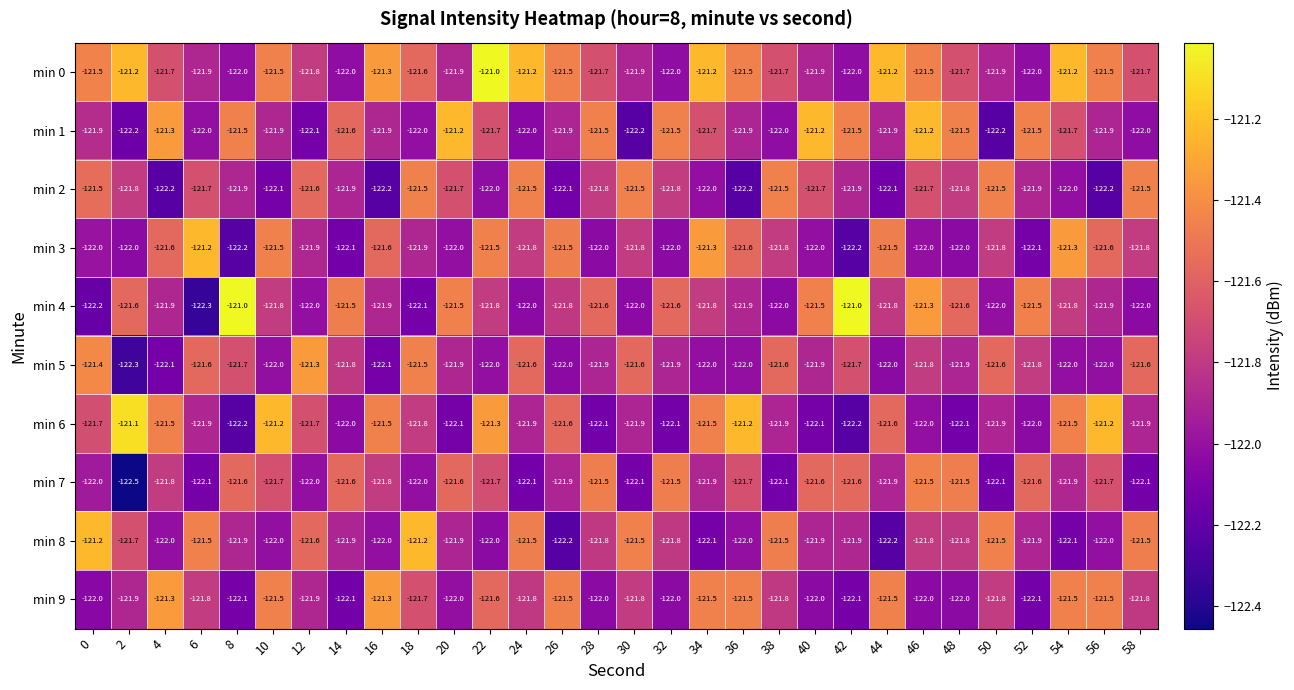

What is the minimum value for min 7?

-122.5